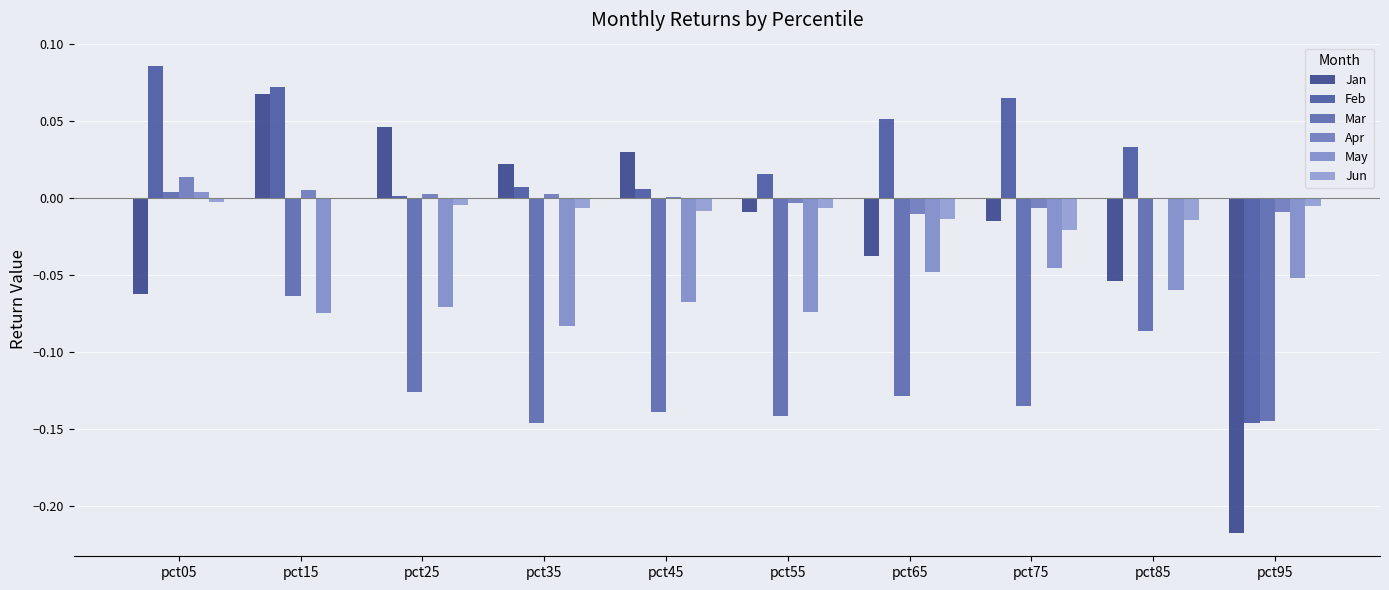

At which category does the chart reach its minimum across all series?

pct95